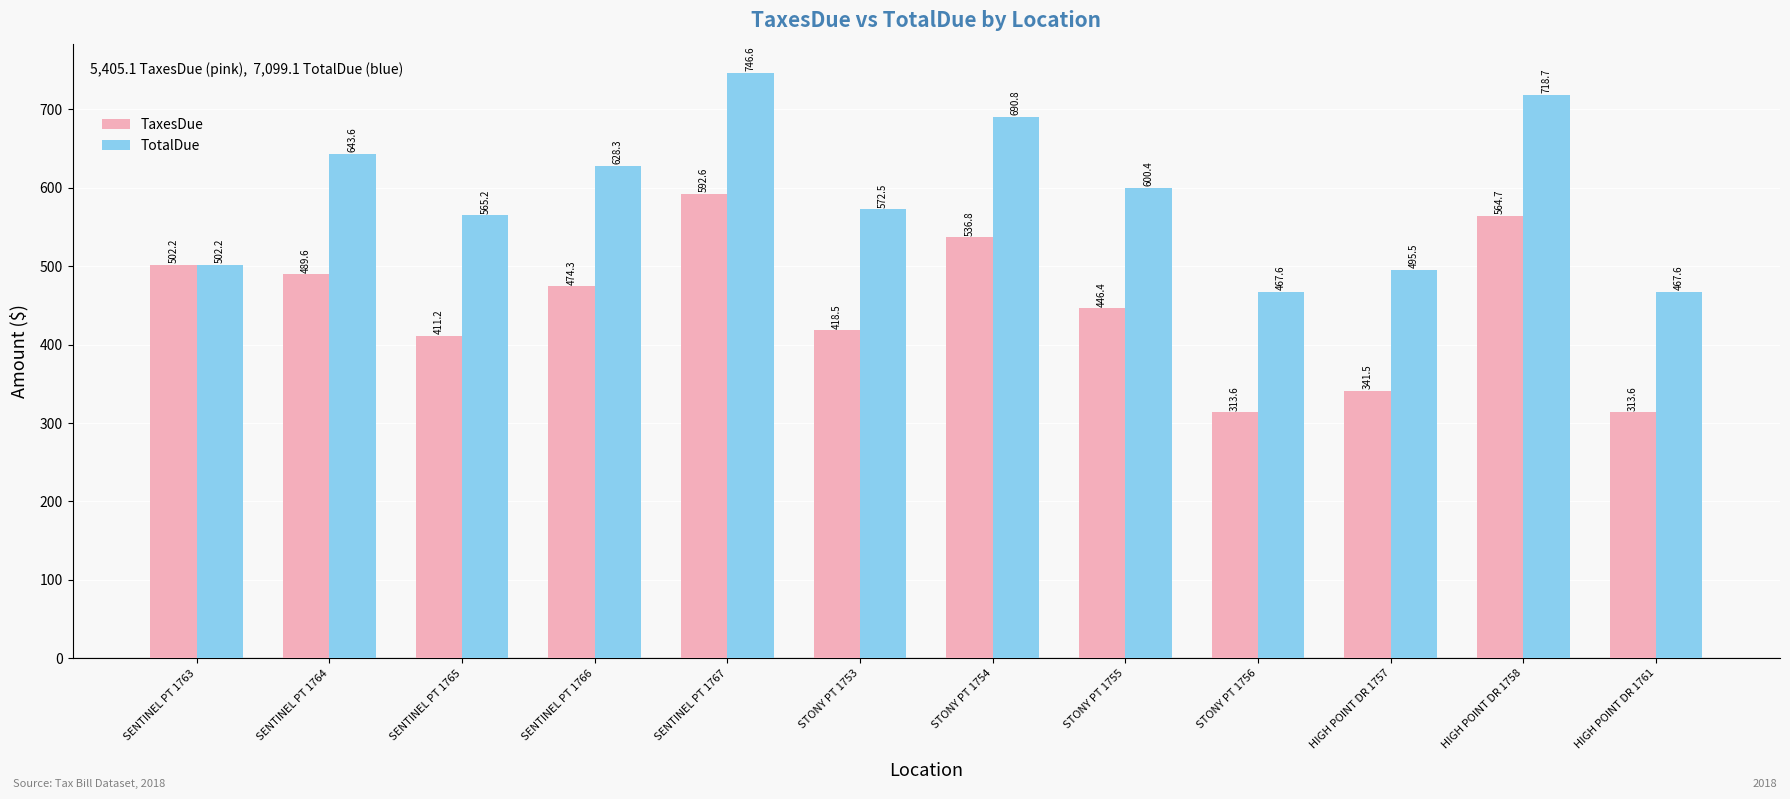

Is the value of TaxesDue at HIGH POINT DR 1761 greater than the value of TotalDue at SENTINEL PT 1766?

No